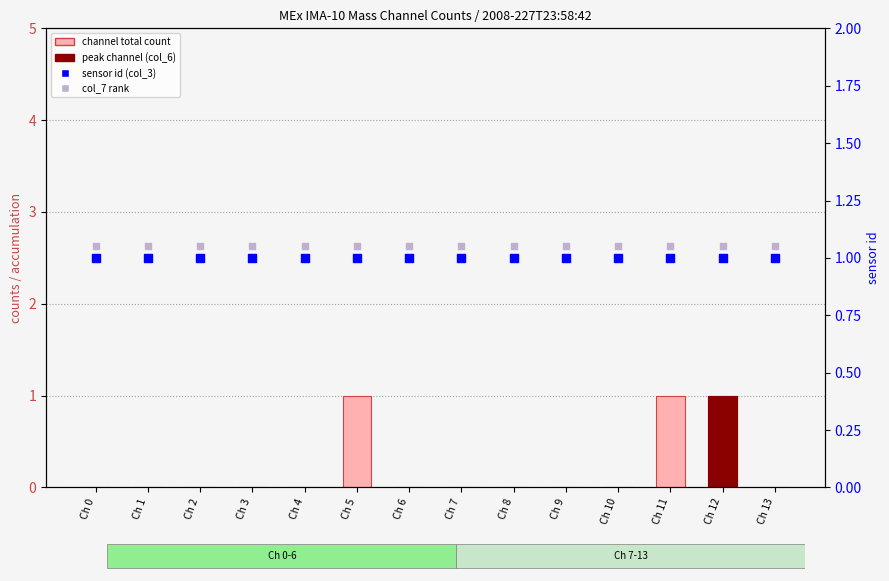

Is the value of col_7 rank at Ch 11 greater than the value of sensor id (col_3) at Ch 13?

Yes